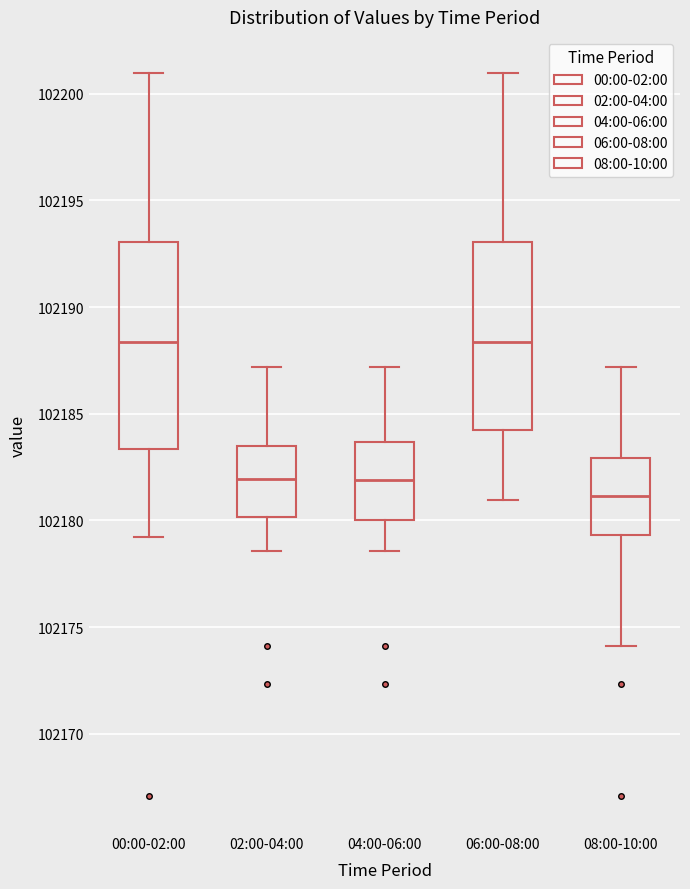

Comparing the boxes themselves (not the whiskers), which one is the tallest?

00:00-02:00